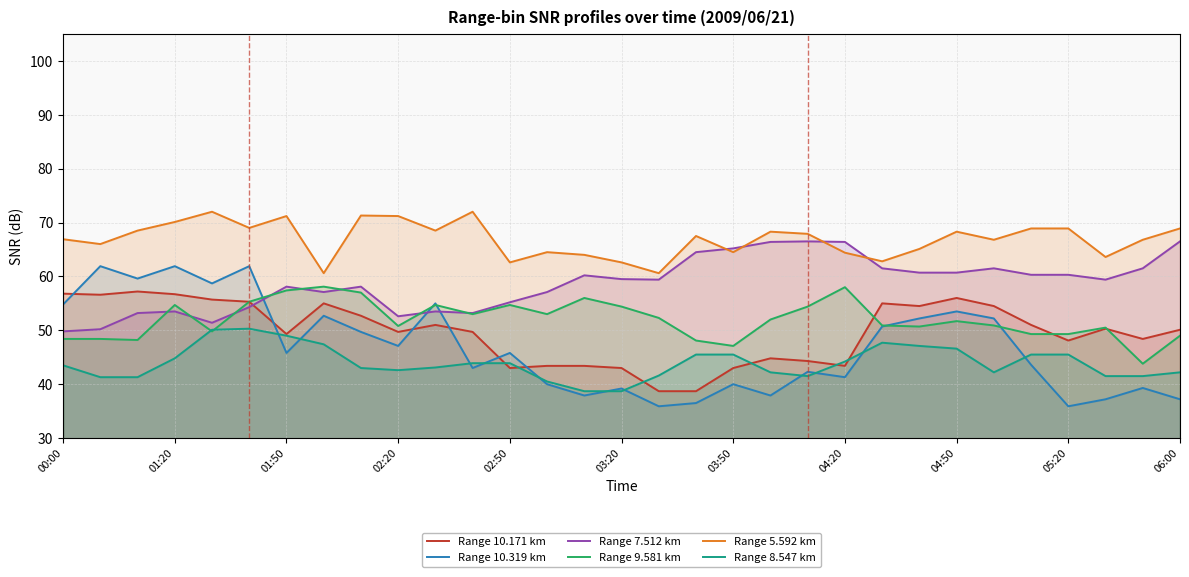

At how many categories does at least one series exceed 62?

29